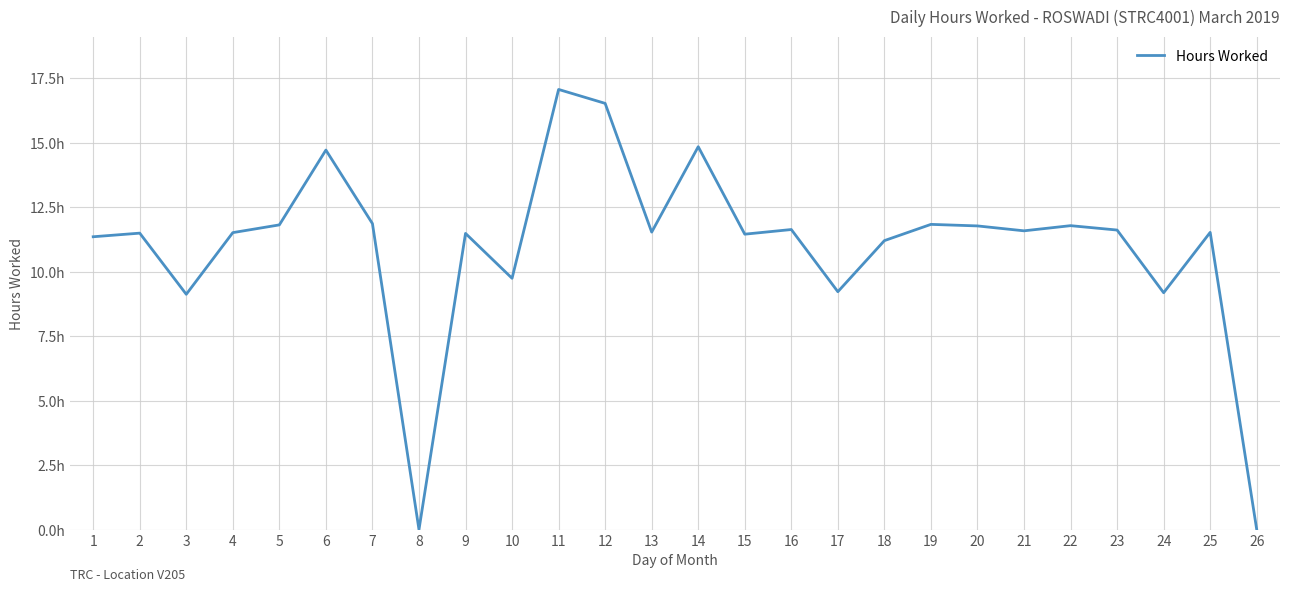

Does the chart display data point markers on the line(s)?

No